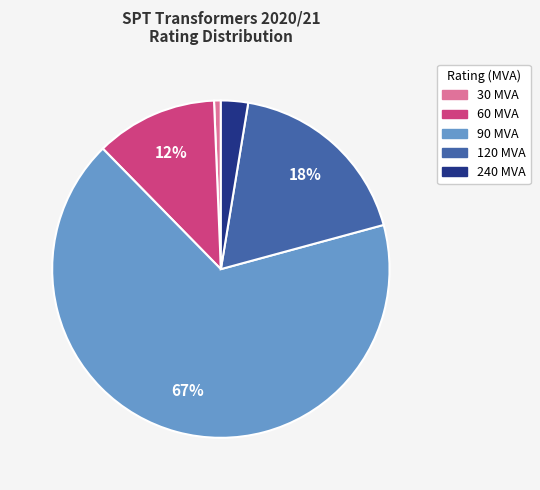

Between 120 MVA and 240 MVA, which is larger?

120 MVA